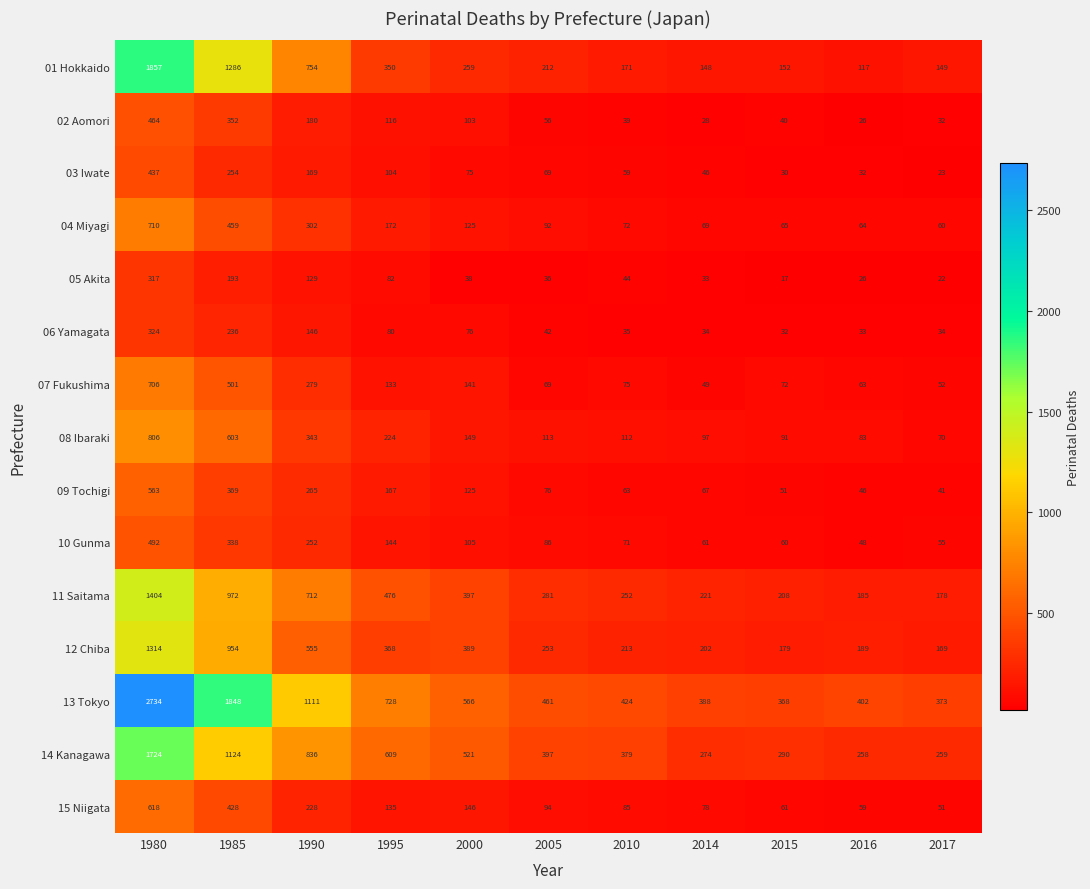

List the series in order of their peak value, highest first.

13 Tokyo, 01 Hokkaido, 14 Kanagawa, 11 Saitama, 12 Chiba, 08 Ibaraki, 04 Miyagi, 07 Fukushima, 15 Niigata, 09 Tochigi, 10 Gunma, 02 Aomori, 03 Iwate, 06 Yamagata, 05 Akita